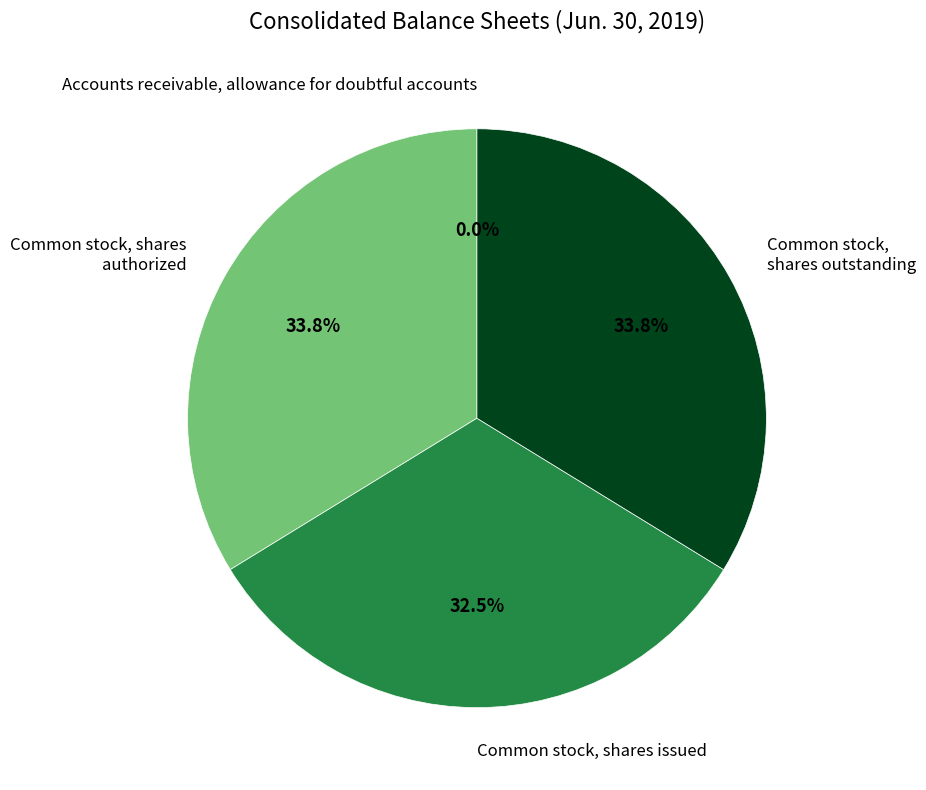

What is the total percentage of Common stock, shares authorized and Common stock, shares outstanding?

67.5%